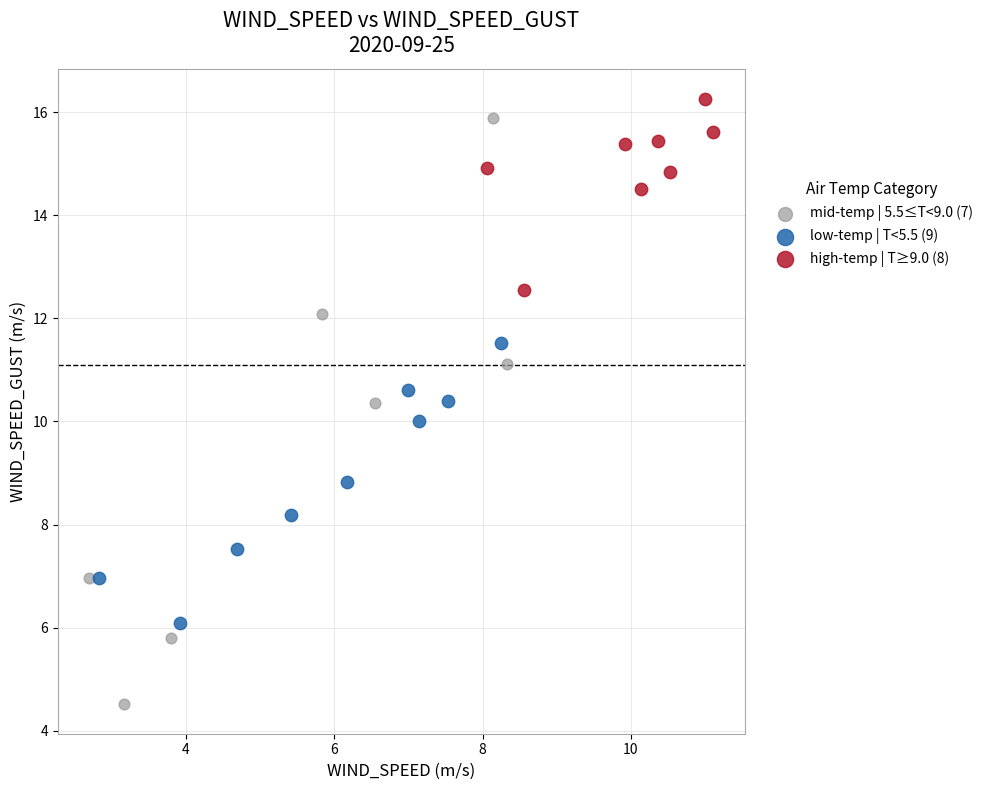

Which series contains the lowest Y value?

mid-temp | 5.5≤T<9.0 (7)